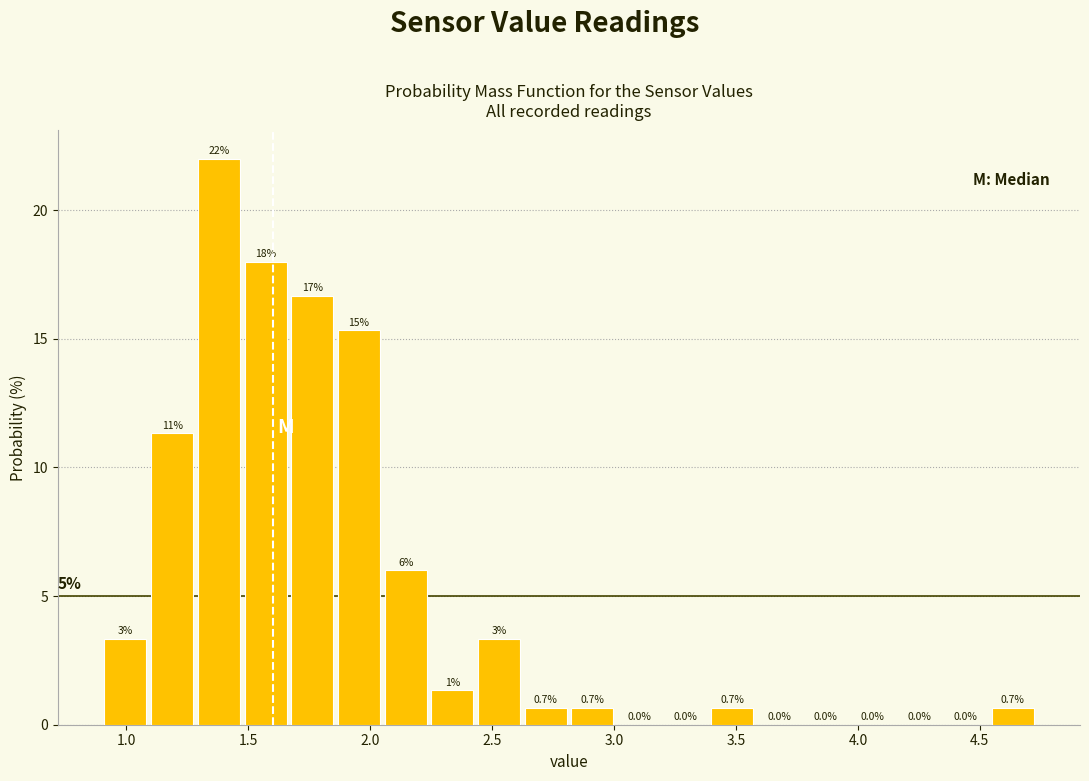

Around what value on the x-axis is the tallest bar? Give the approximate position of its centre, as read against the axis.

1.40